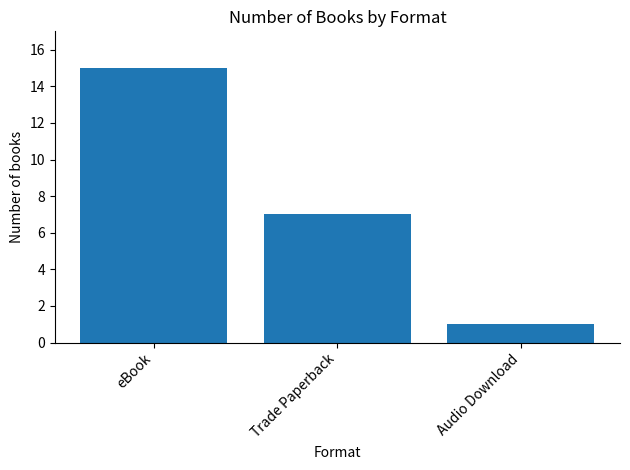

Which has a higher value, eBook or Audio Download?

eBook